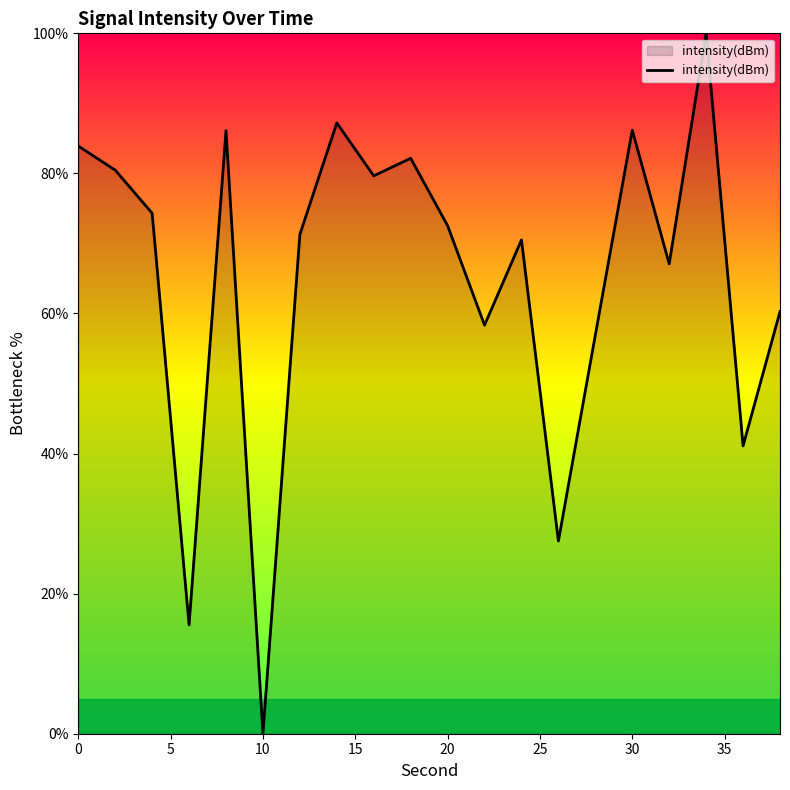

What is the greatest value displayed?

100.0